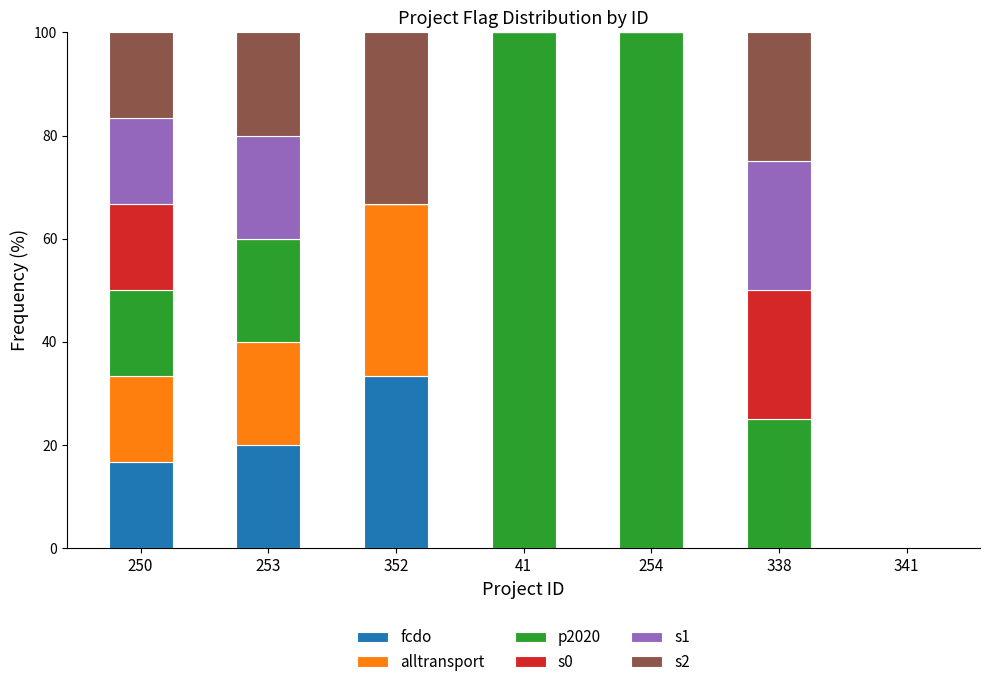

What is the total value across all series at 253?

100.0